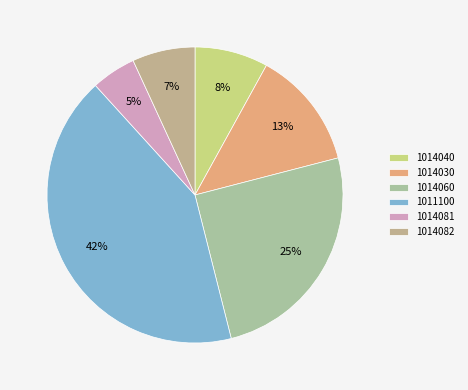

Is there any slice that represents more than half of the pie?

No